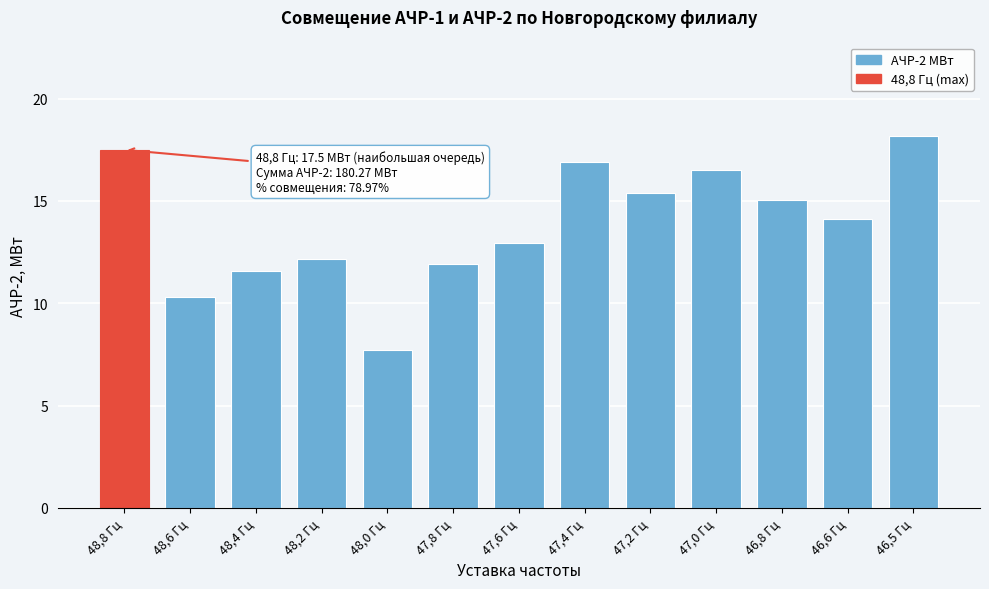

Reading left to right, list all the values displayed in this chart.

17.5	10.3	11.6	12.1	7.7	11.9	13.0	16.9	15.4	16.5	15.1	14.1	18.2